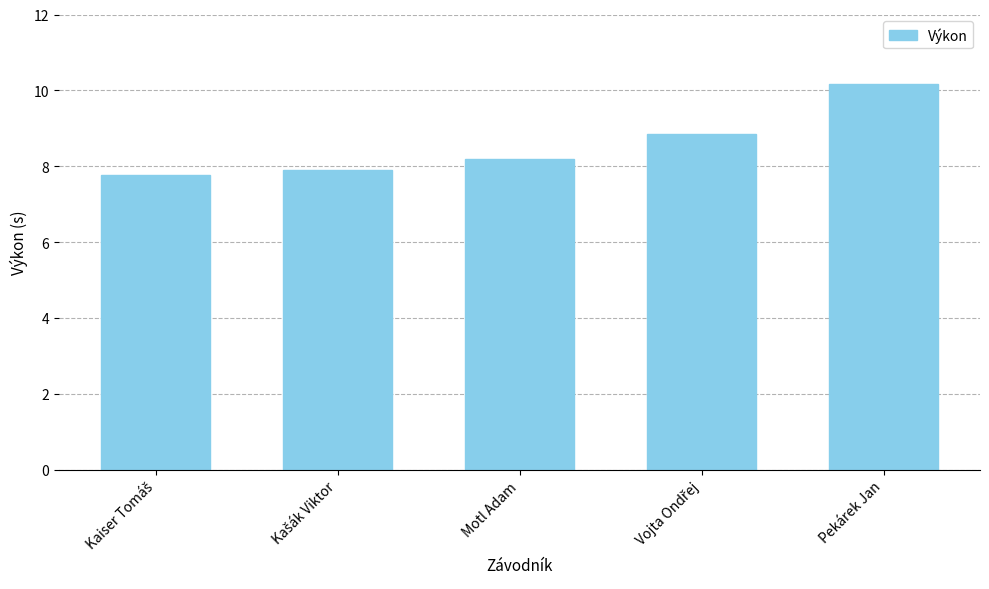

What is the value of the 5th bar from the left?

10.2